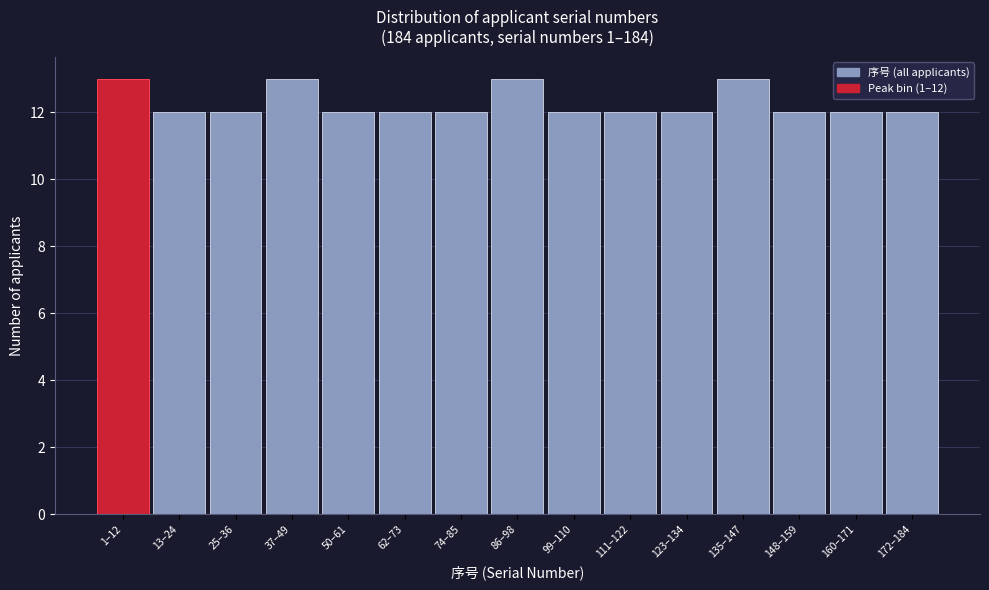

Reading left to right, list all the values displayed in this chart.

13	12	12	13	12	12	12	13	12	12	12	13	12	12	12